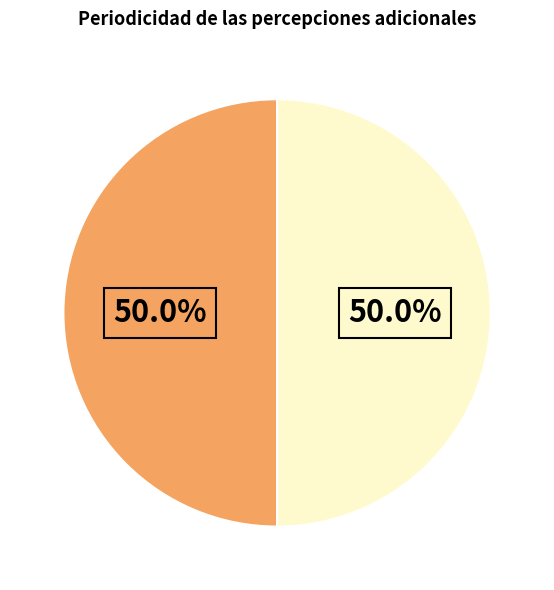

How many slices are in this pie chart?

2